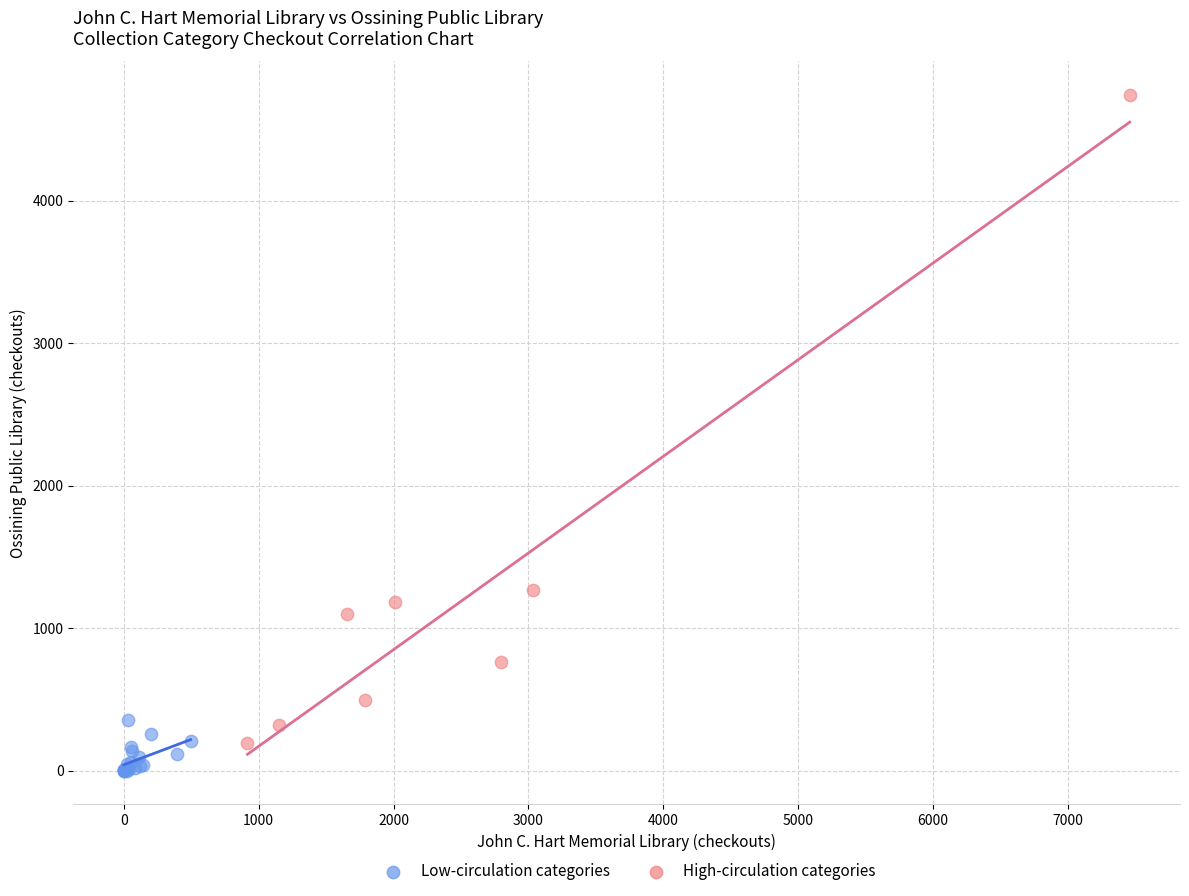

Which series has the largest Y range (max minus min)?

High-circulation categories